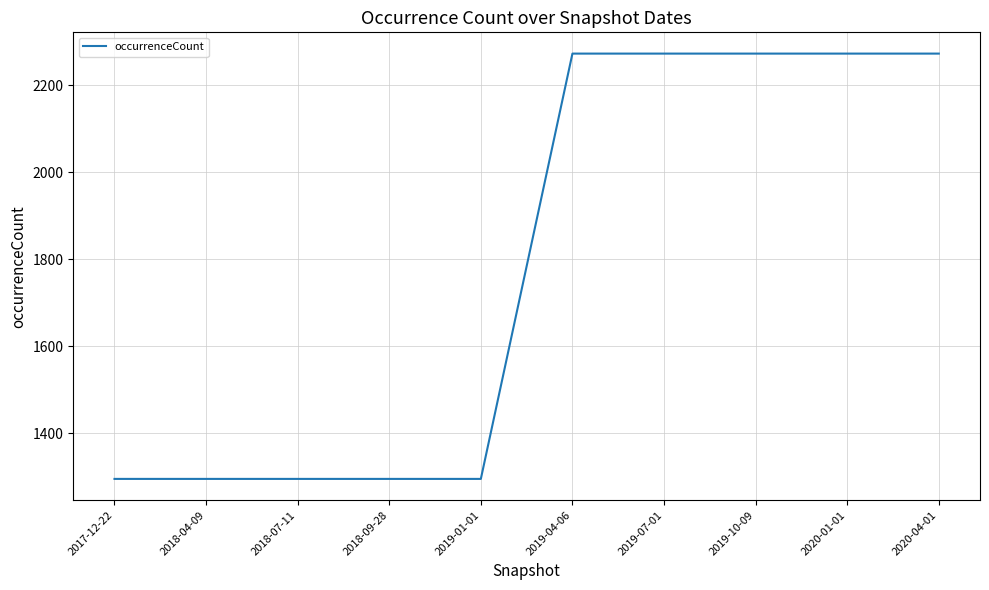

What is the ratio of the value at 2019-04-06 to the value at 2019-01-01?

1.8